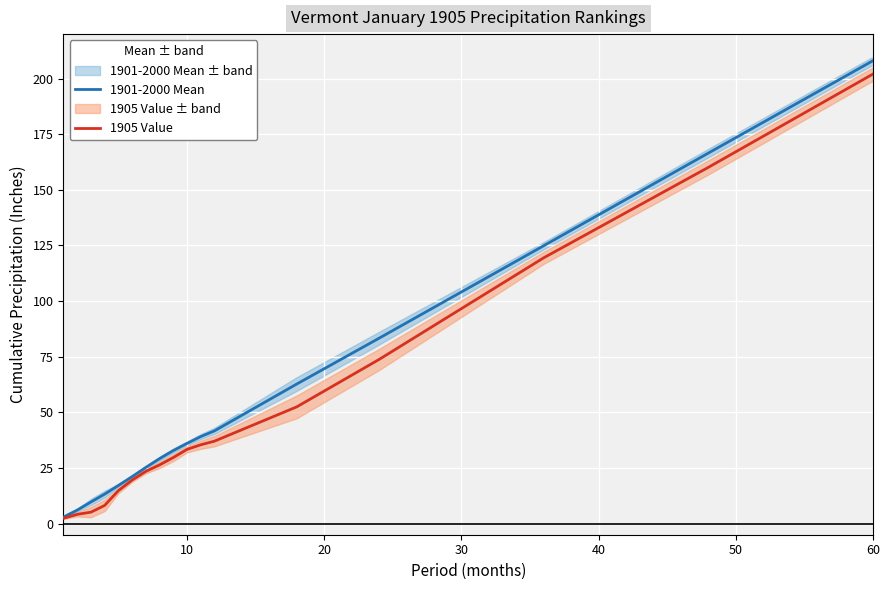

True or false: 1901-2000 Mean and 1905 Value cross at least once.

False